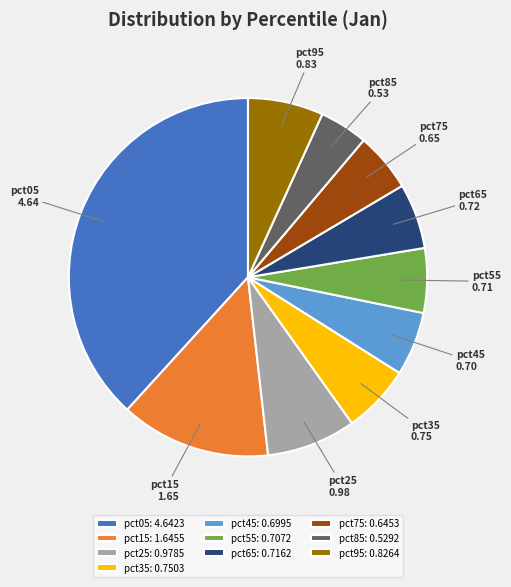

The pct35: 0.7503 slice represents 13% of the pie. True or false?

False